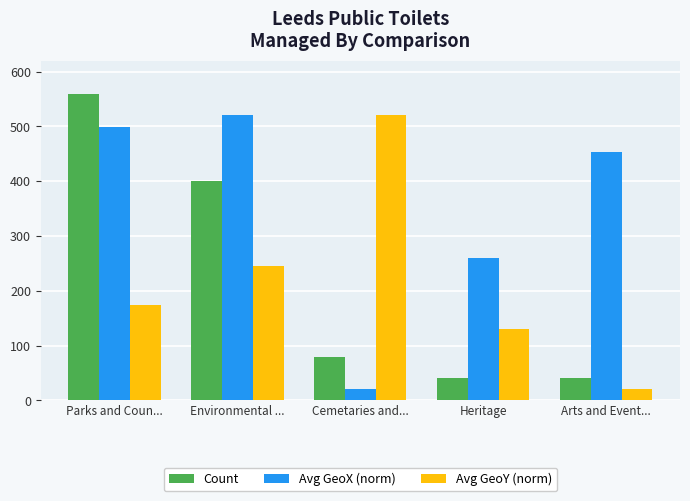

What position from the right is Environmental ...?

4